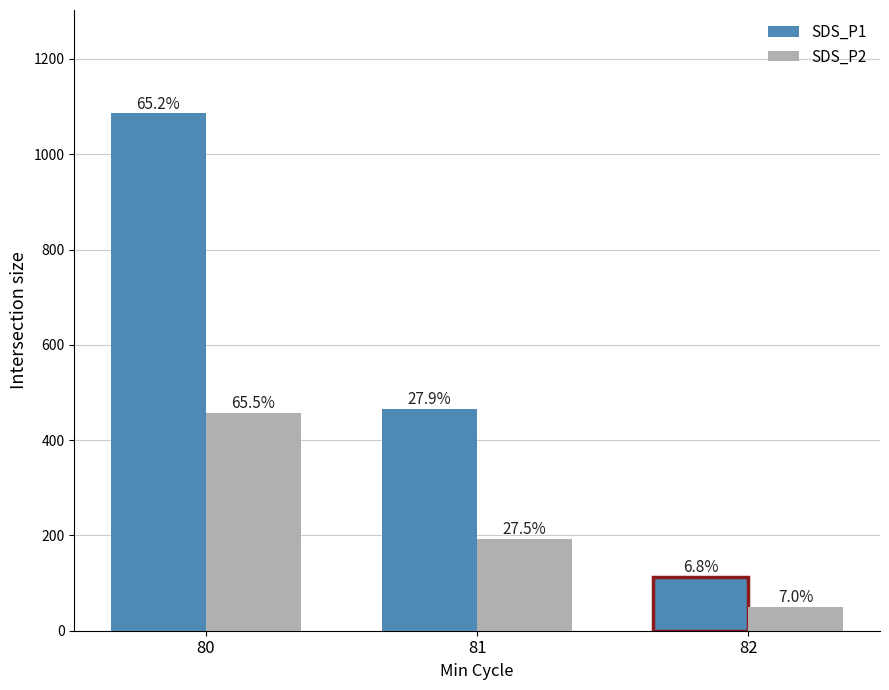

What is the highest value of the SDS_P1 series?

1085.7